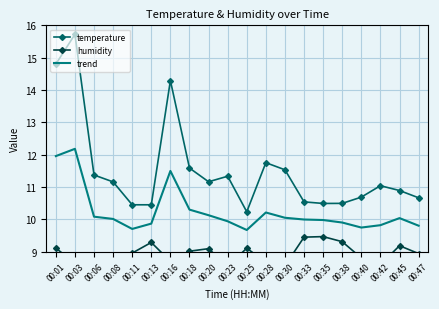

What is the approximate value of trend at 00:01?

12.0